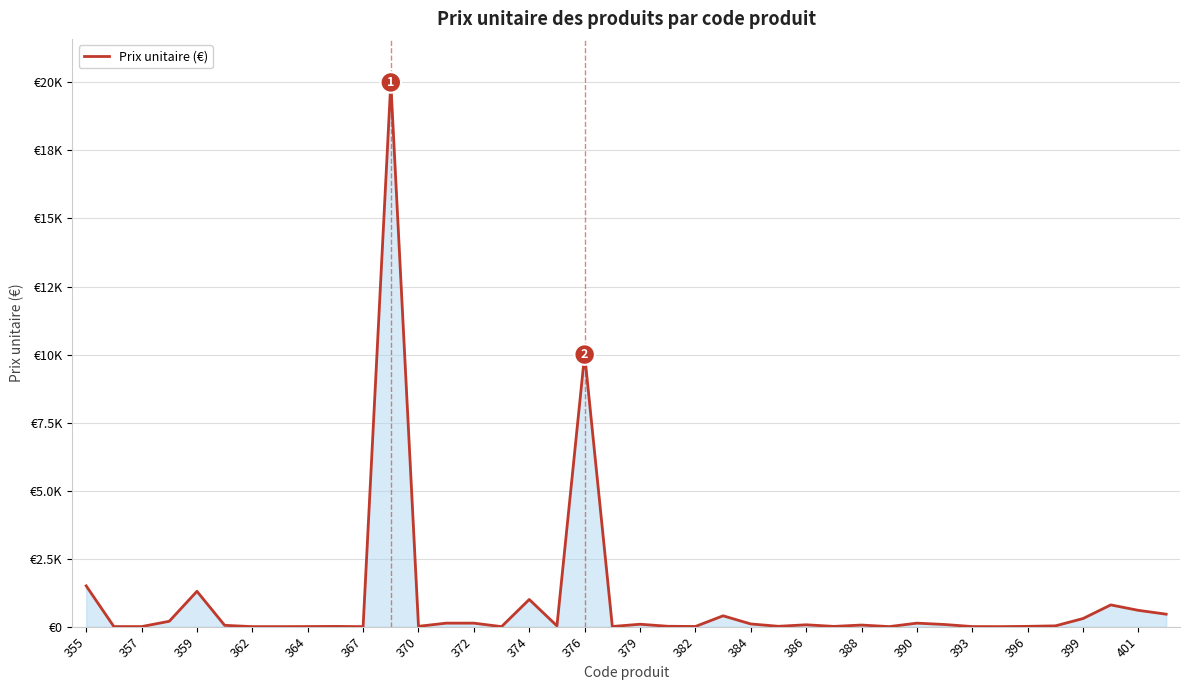

Does the chart have visible grid lines?

Yes